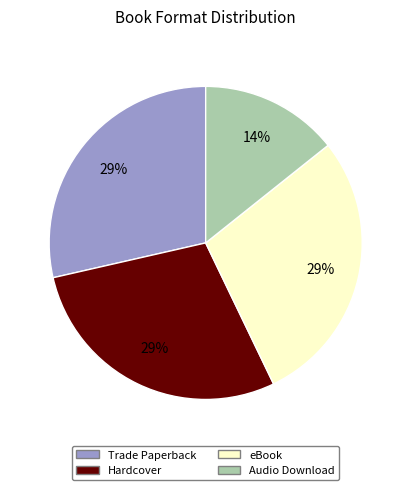

To the nearest percent, what is the combined percentage of eBook and Audio Download?

43%